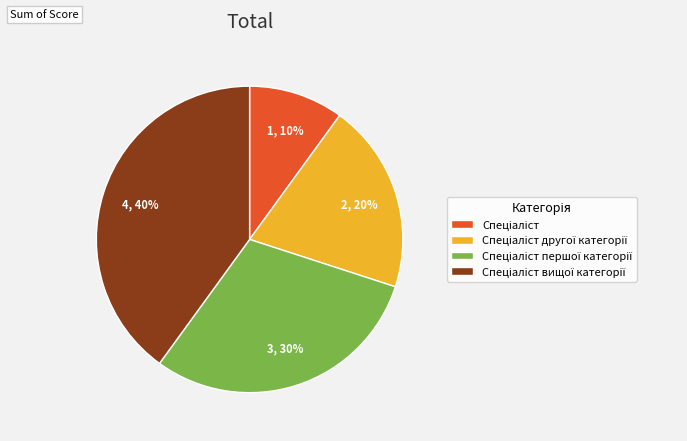

Is there any slice that represents more than half of the pie?

No